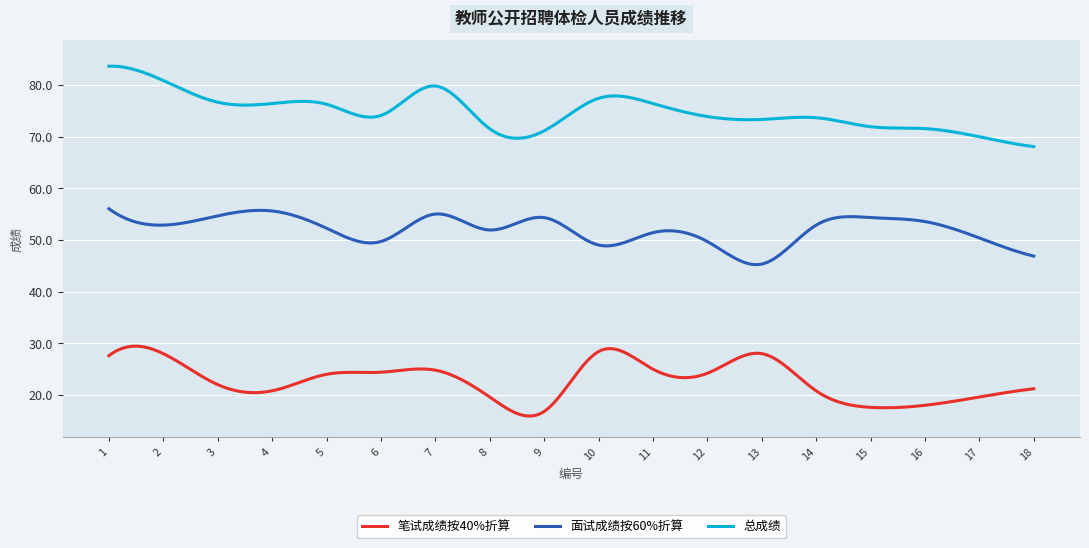

Which series has the largest total across all categories?

总成绩